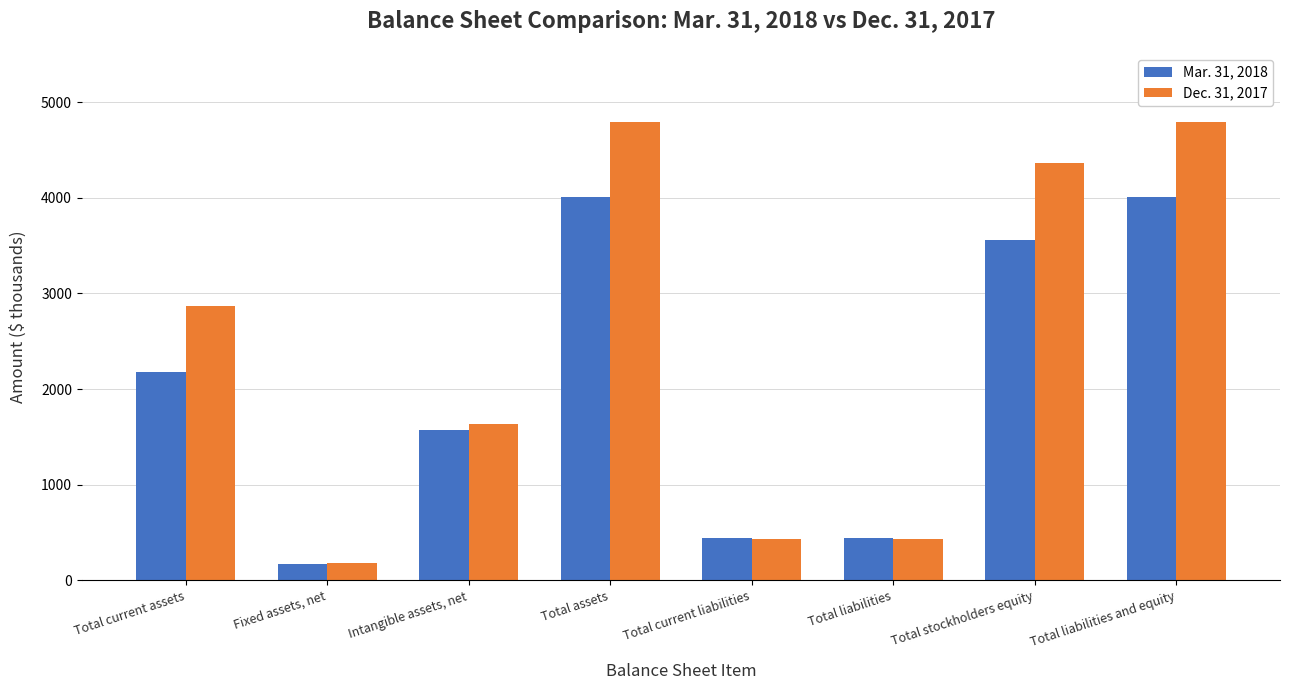

Reading left to right, what are all the values shown in this chart?

Mar. 31, 2018: Total current assets=2174	Fixed assets, net=173	Intangible assets, net=1568	Total assets=4011	Total current liabilities=447	Total liabilities=447	Total stockholders equity=3564	Total liabilities and equity=4011
Dec. 31, 2017: Total current assets=2869	Fixed assets, net=184	Intangible assets, net=1640	Total assets=4795	Total current liabilities=431	Total liabilities=431	Total stockholders equity=4364	Total liabilities and equity=4795